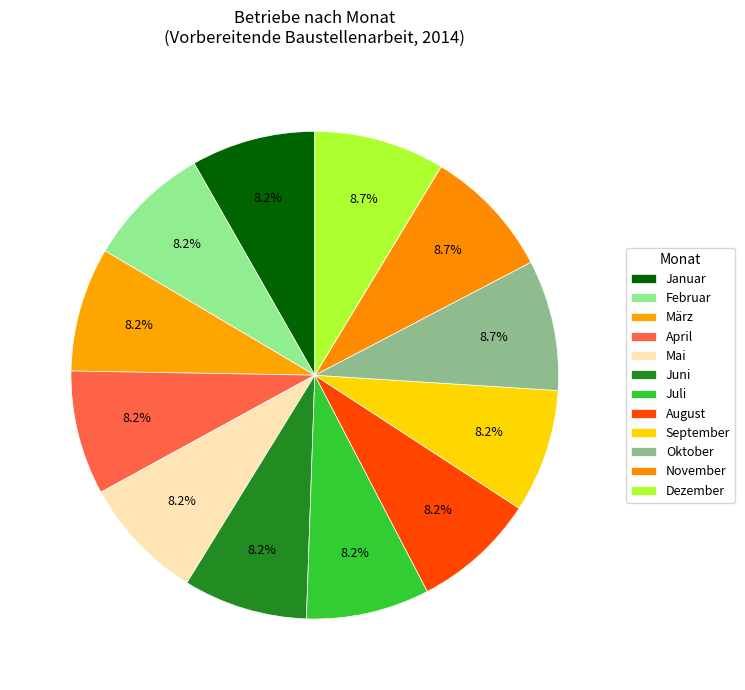

Count the number of slices in the pie.

12